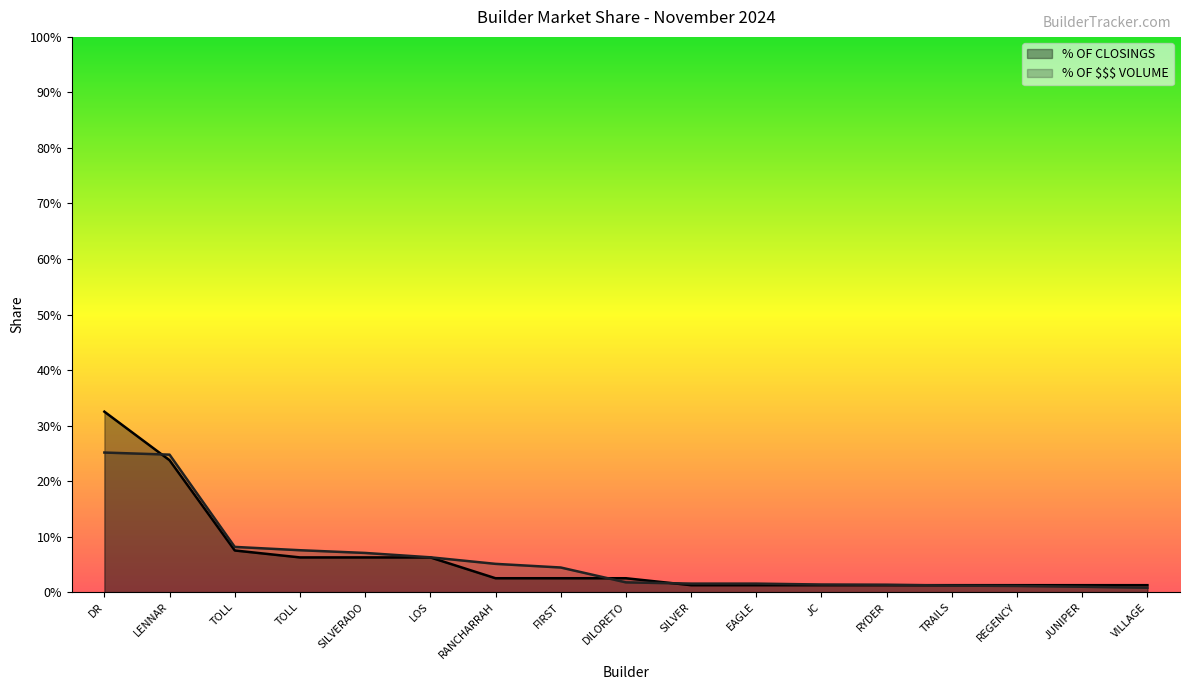

List the labels in order of % OF $$$ VOLUME value, largest first.

DR, LENNAR, TOLL, TOLL, SILVERADO, LOS, RANCHARRAH, FIRST, DILORETO, SILVER, EAGLE, JC, RYDER, TRAILS, REGENCY, JUNIPER, VILLAGE